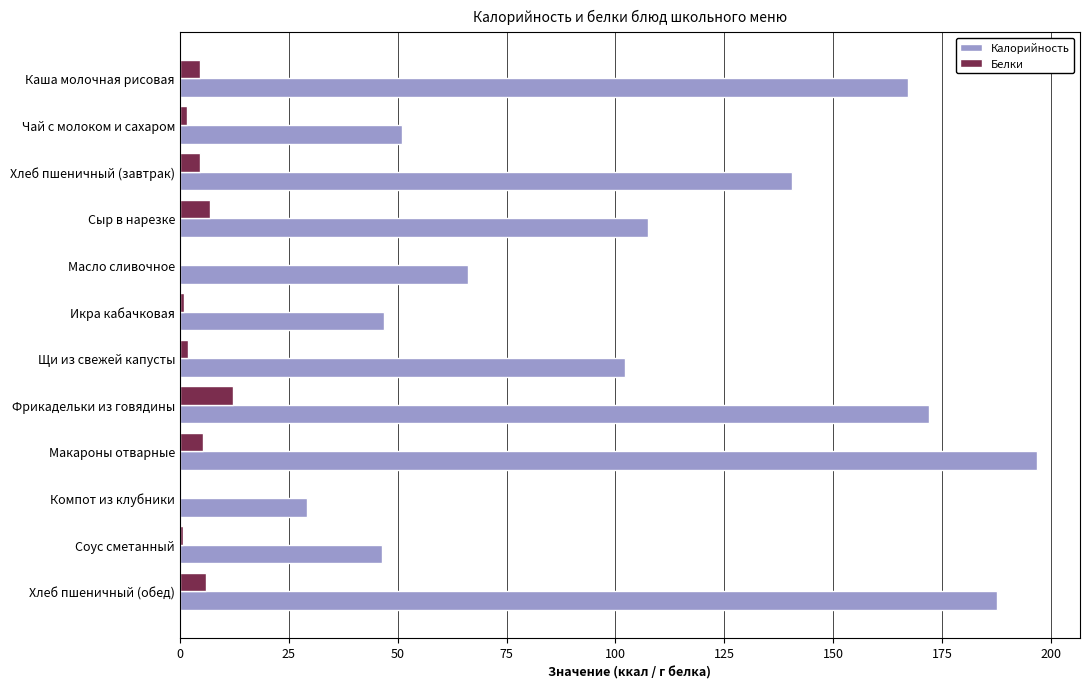

At which category is the sum across all series the highest?

Макароны отварные